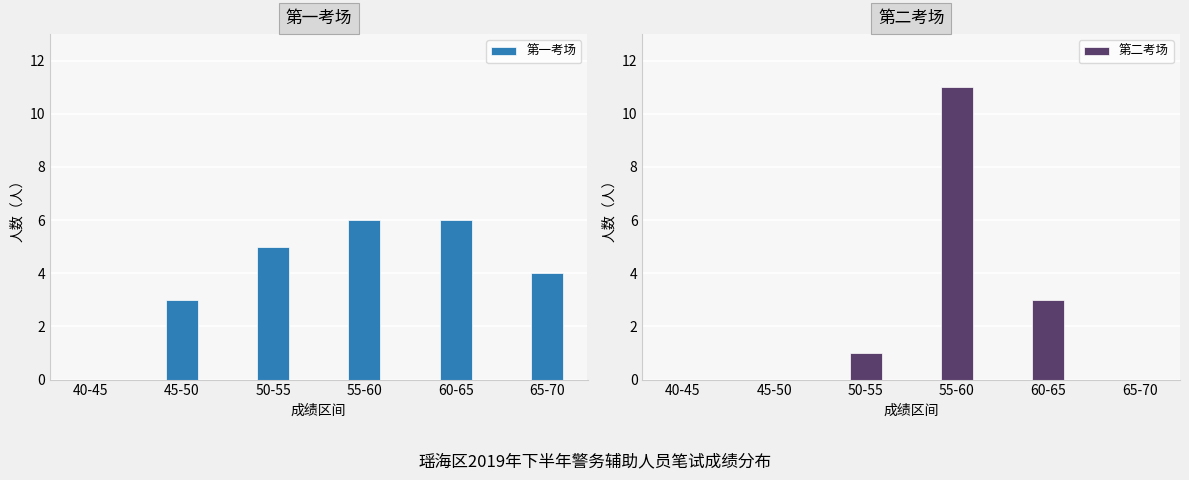

The value of 第二考场 at 55-60 is 16. True or false?

False